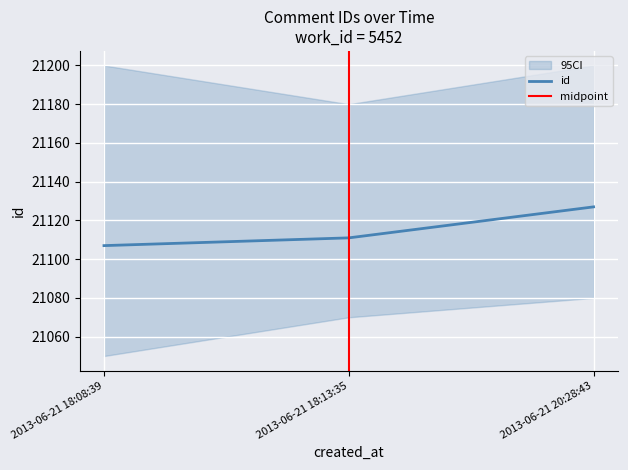

True or false: the data shows 5792 at 2013-06-21 20:28:43.

False